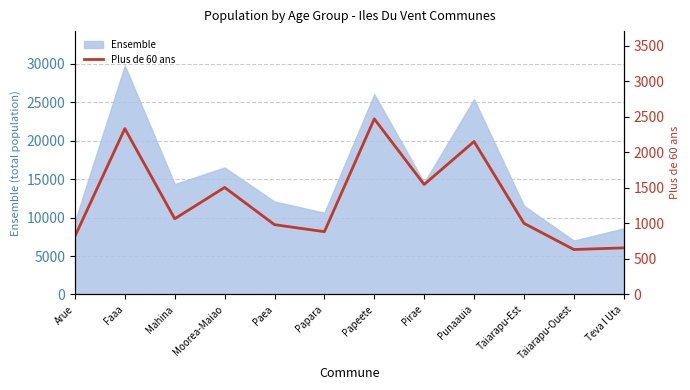

Between Mahina and Paea, which is larger?

Mahina